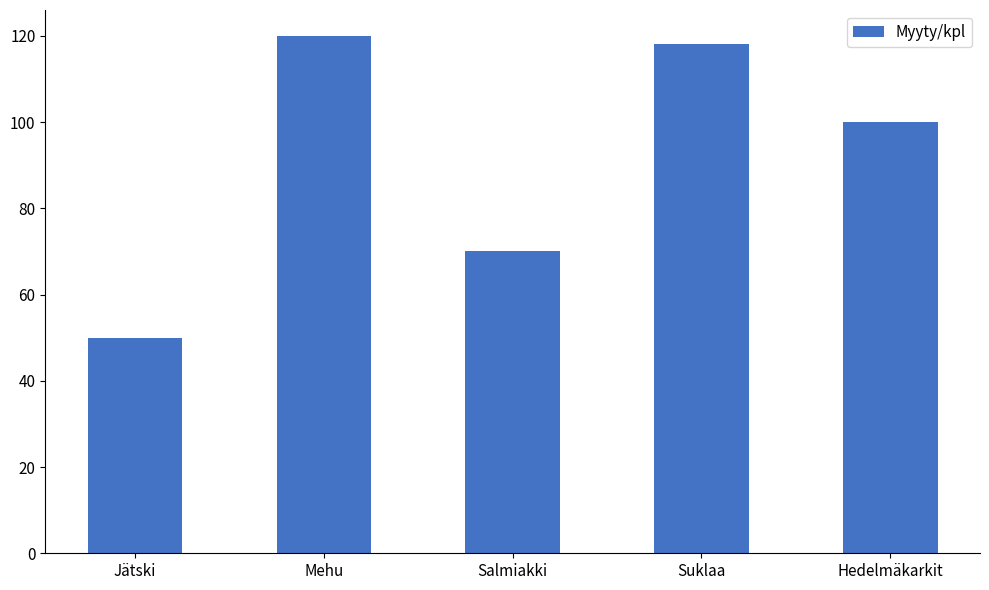

Are the bars horizontal?

No